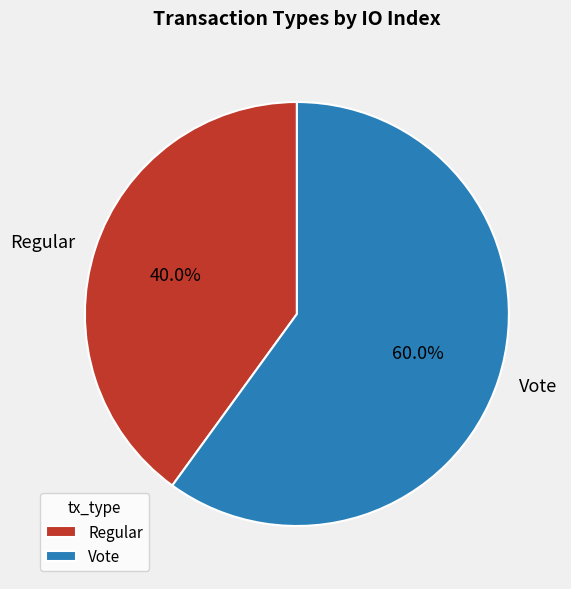

What is the largest slice in the pie chart?

Vote